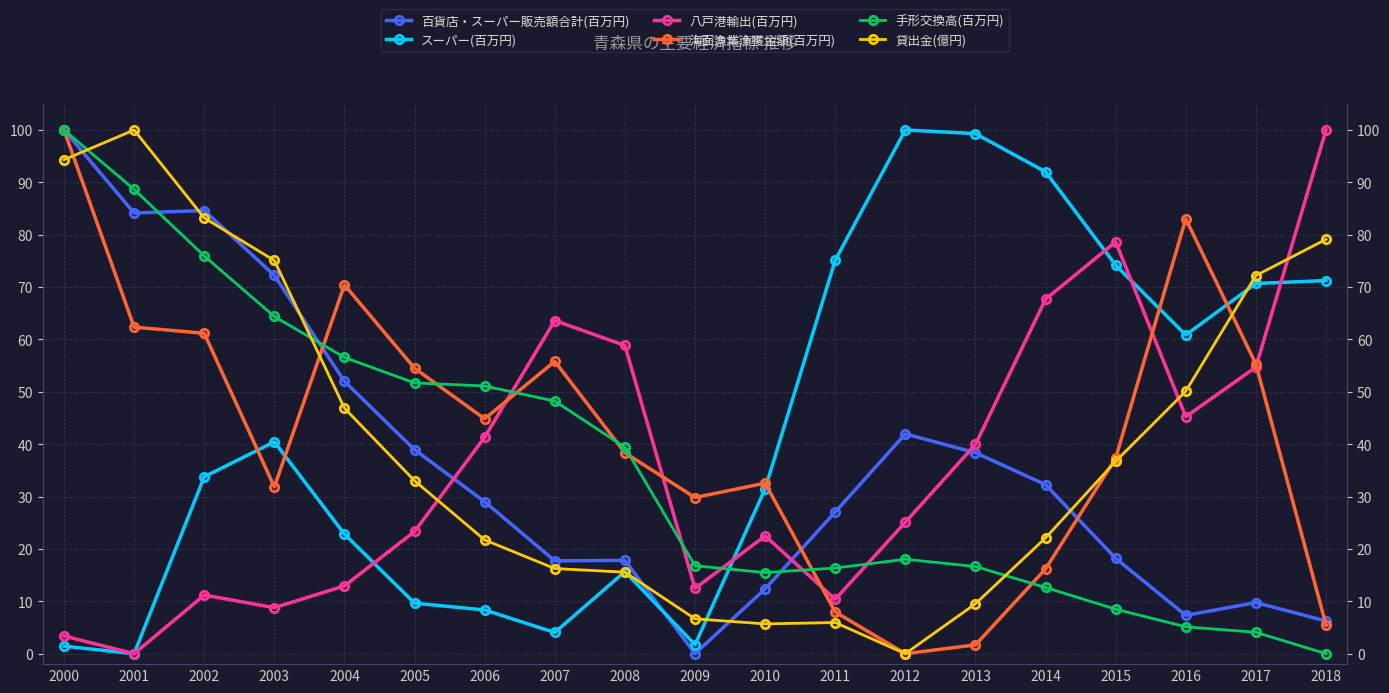

Reading right to left, list all the values displayed in this chart.

百貨店・スーパー販売額合計(百万円): 2018=6.2	2017=9.8	2016=7.3	2015=18.2	2014=32.3	2013=38.4	2012=42.0	2011=27.1	2010=12.4	2009=0.0	2008=17.8	2007=17.7	2006=29.0	2005=39.0	2004=52.0	2003=72.2	2002=84.6	2001=84.1	2000=100.0
スーパー(百万円): 2018=71.2	2017=70.7	2016=60.9	2015=74.2	2014=92.0	2013=99.3	2012=100.0	2011=75.1	2010=31.5	2009=1.7	2008=15.7	2007=4.1	2006=8.3	2005=9.6	2004=22.8	2003=40.5	2002=33.8	2001=0.0	2000=1.4
八戸港輸出(百万円): 2018=100.0	2017=54.7	2016=45.3	2015=78.6	2014=67.7	2013=40.0	2012=25.1	2011=10.4	2010=22.5	2009=12.5	2008=58.8	2007=63.6	2006=41.3	2005=23.3	2004=12.9	2003=8.8	2002=11.2	2001=0.0	2000=3.4
海面漁業漁獲金額(百万円): 2018=5.5	2017=55.3	2016=83.0	2015=37.3	2014=16.2	2013=1.7	2012=0.0	2011=8.0	2010=32.6	2009=29.8	2008=38.4	2007=55.8	2006=44.9	2005=54.5	2004=70.4	2003=31.8	2002=61.2	2001=62.3	2000=100.0
手形交換高(百万円): 2018=0.0	2017=4.1	2016=5.1	2015=8.5	2014=12.6	2013=16.6	2012=18.0	2011=16.4	2010=15.5	2009=16.8	2008=39.4	2007=48.2	2006=51.1	2005=51.7	2004=56.6	2003=64.4	2002=75.9	2001=88.6	2000=100.0
貸出金(億円): 2018=79.1	2017=72.2	2016=50.1	2015=36.7	2014=22.1	2013=9.5	2012=0.0	2011=5.9	2010=5.7	2009=6.7	2008=15.6	2007=16.3	2006=21.7	2005=33.0	2004=46.9	2003=75.1	2002=83.2	2001=100.0	2000=94.3